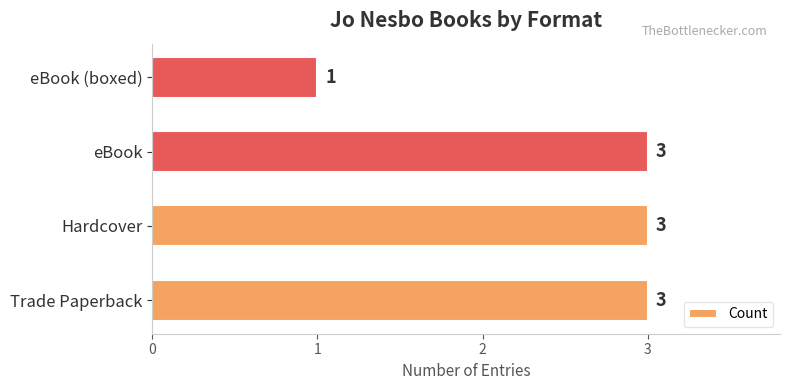

True or false: the data shows 3 at Hardcover.

True